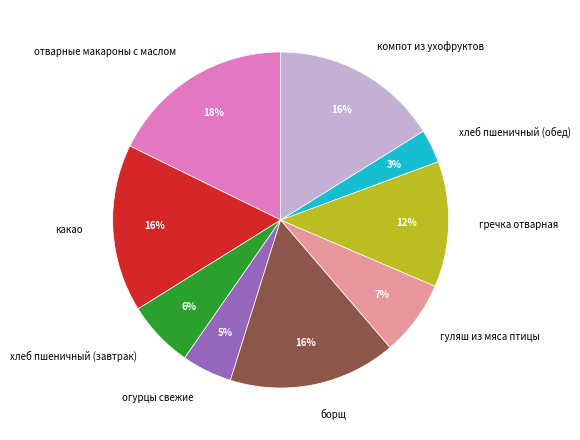

What is the largest slice in the pie chart?

отварные макароны с маслом